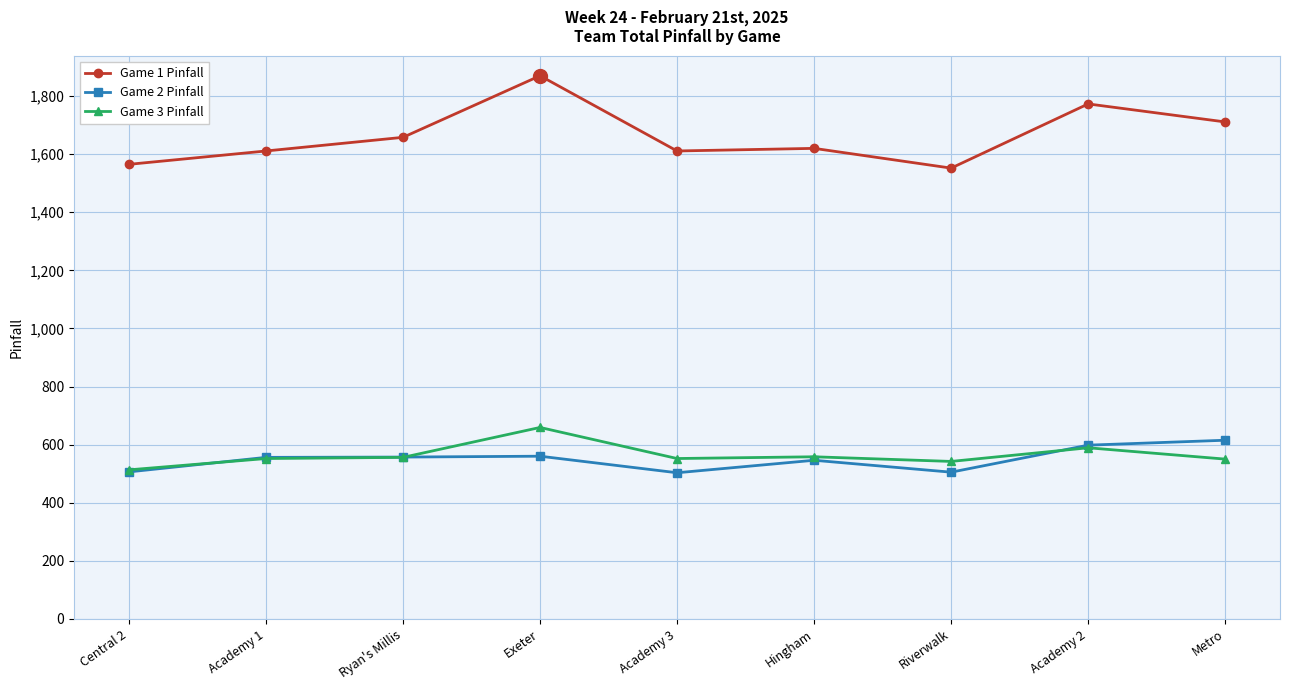

Does the chart display data point markers on the line(s)?

Yes